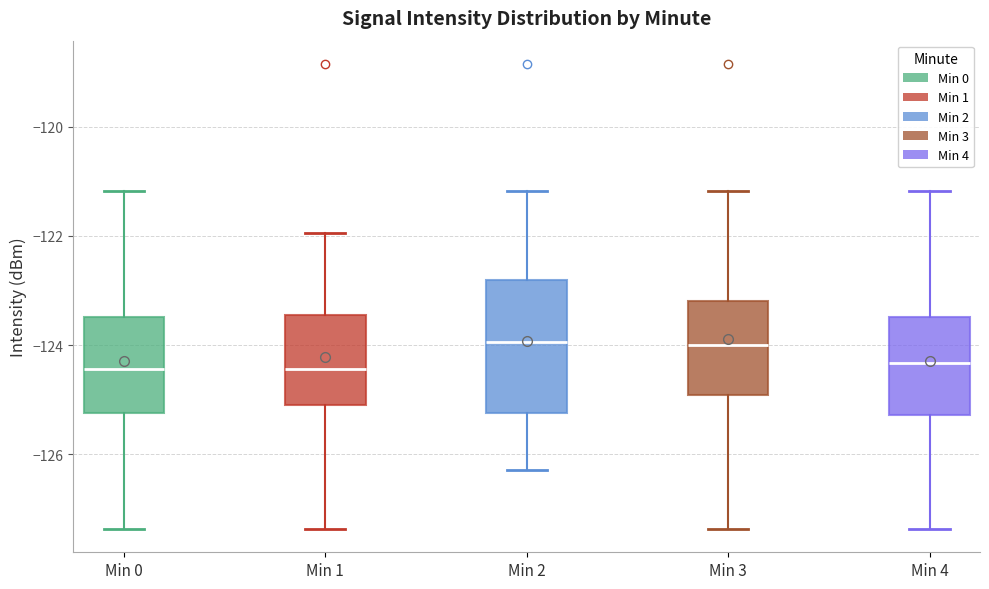

Where does the median line of the box for Min 3 sit on the y-axis? The values are not printed on the chart, so give them approximately, as read against the axis.

-124.0